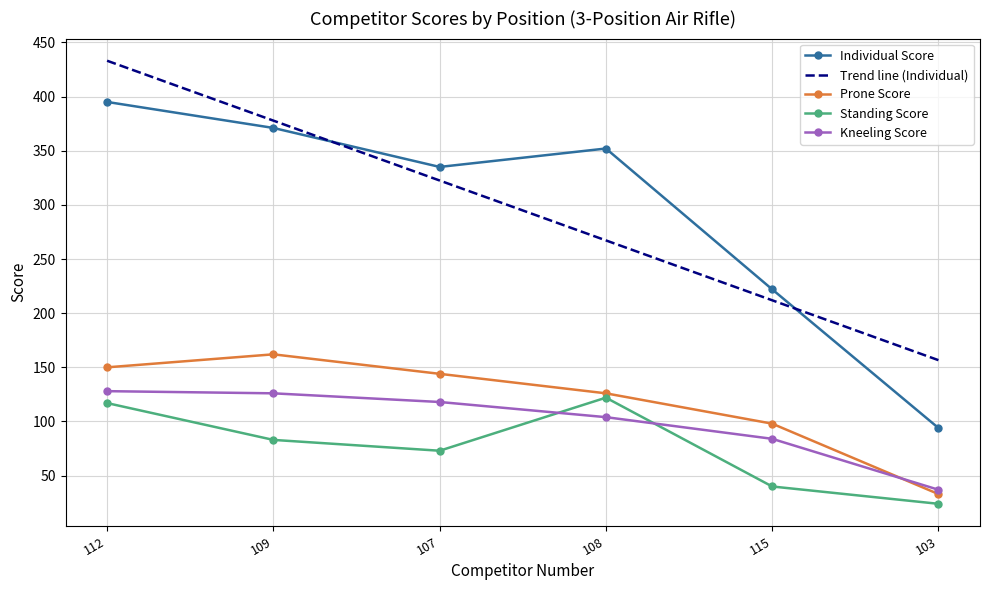

True or false: Individual Score has more than 2 interior local peaks.

False